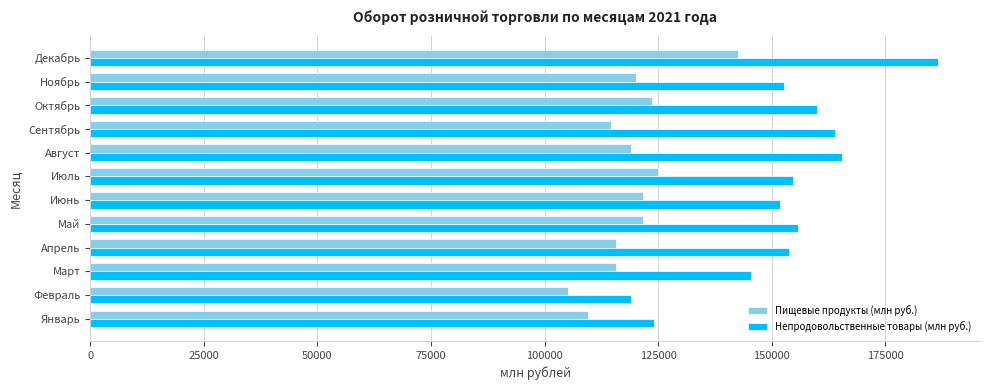

What is the approximate value of Непродовольственные товары (млн руб.) at Март?

145515.2